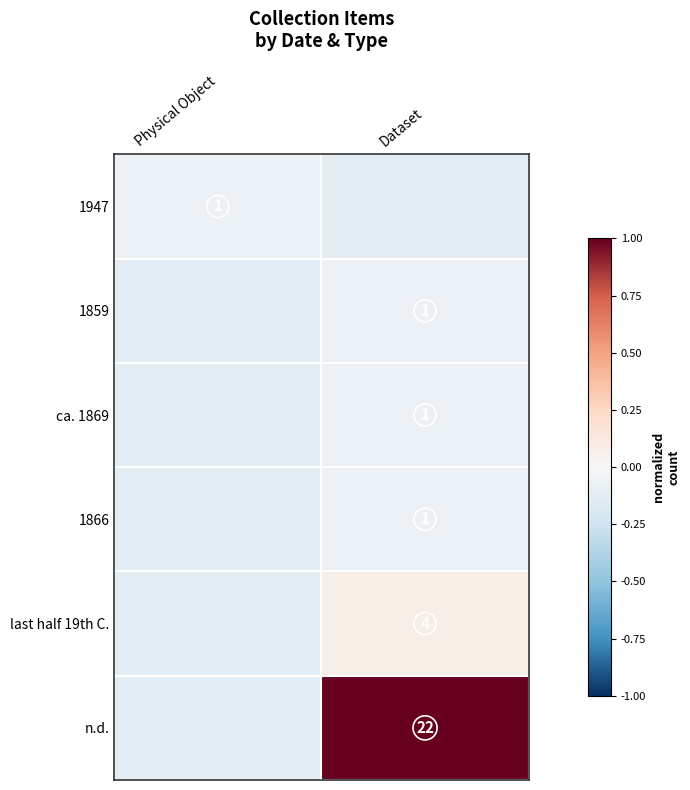

What is the total value across all series at Dataset?

0.7